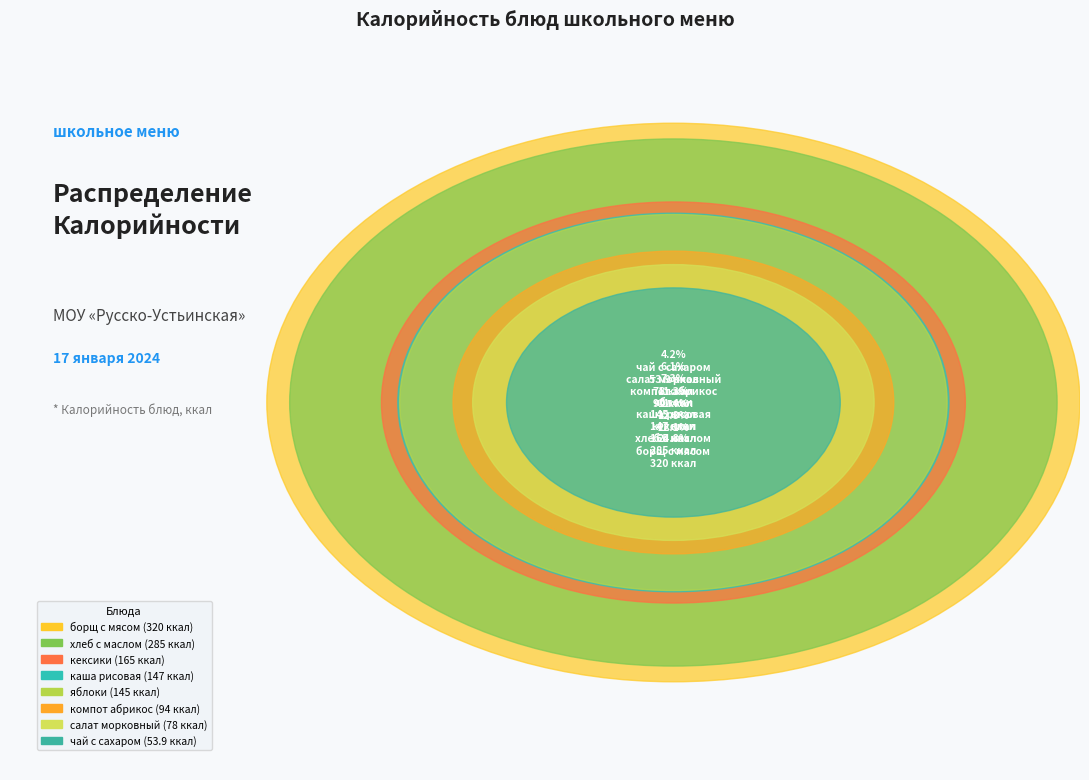

Rank the categories by value from highest to lowest.

борщ с мясом, хлеб с маслом, кексики, каша рисовая, яблоки, компот абрикос, салат морковный, чай с сахаром